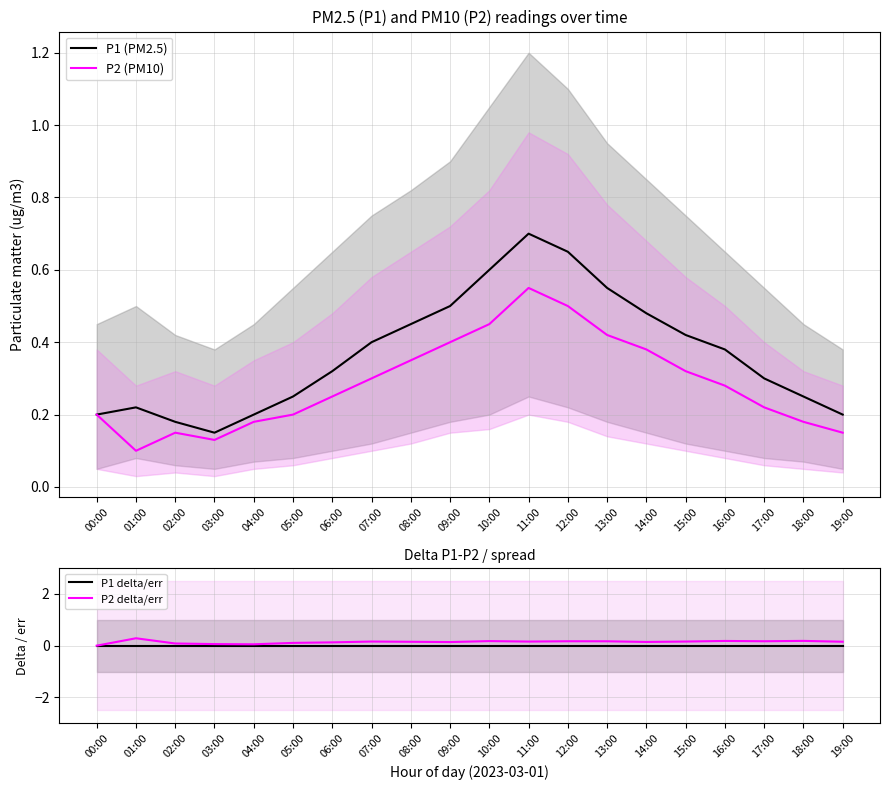

Which series changed the most between 11:00 and 19:00?

P1 (PM2.5)